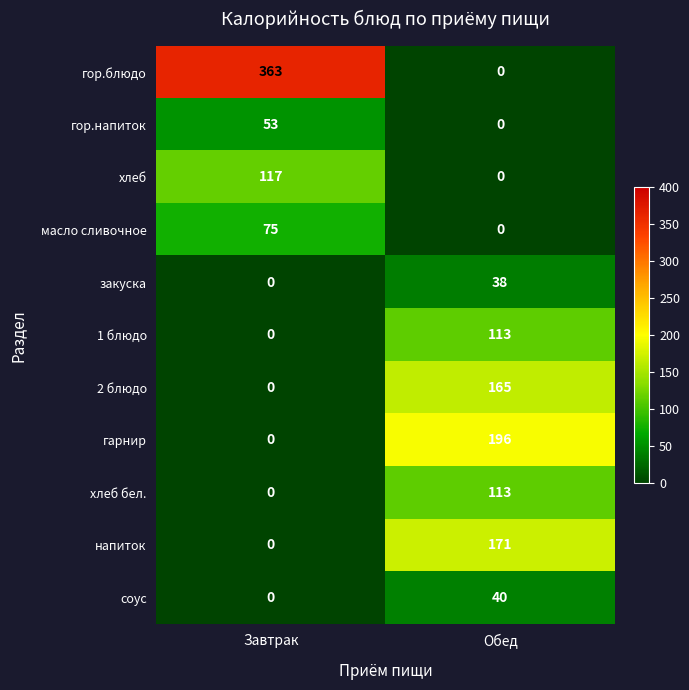

The 1 блюдо series shows -60 at Завтрак. True or false?

False